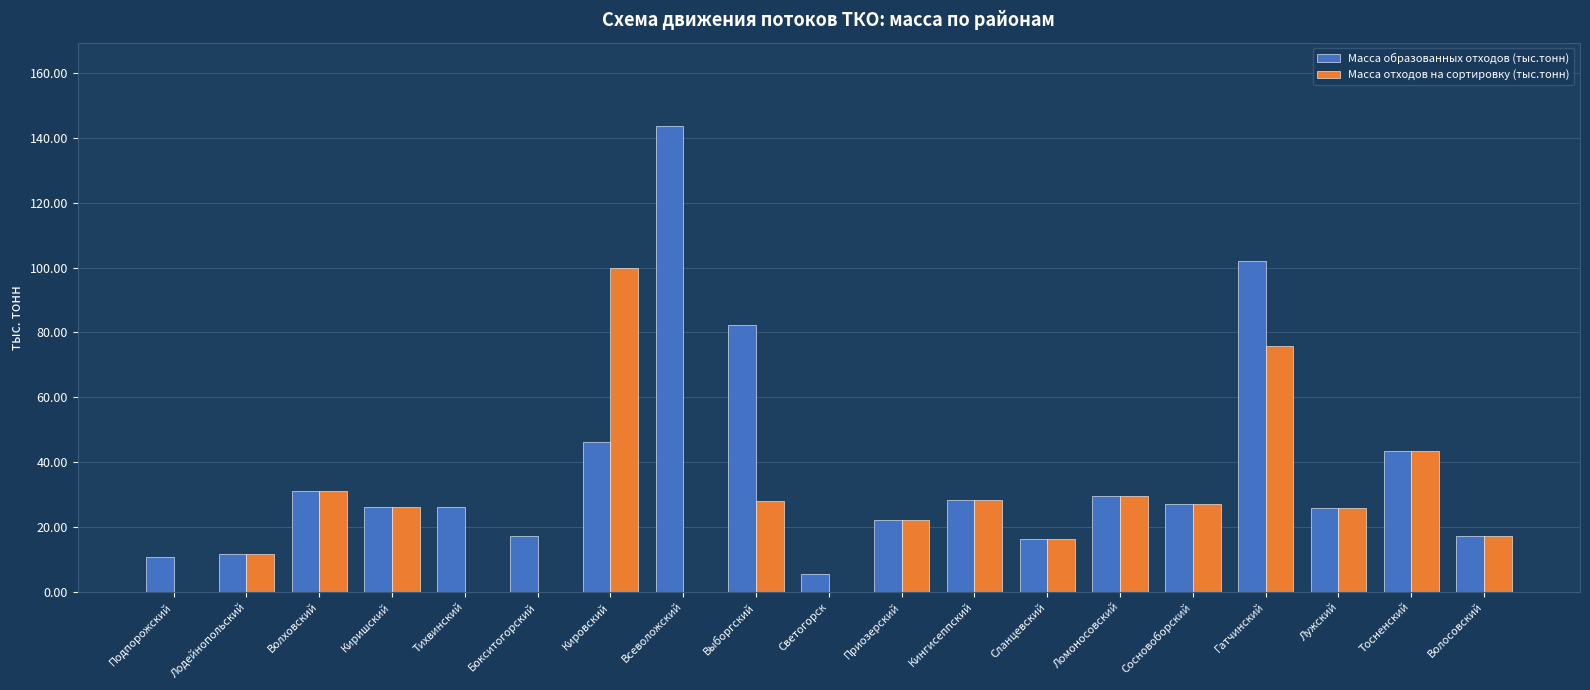

How many values in the Масса отходов на сортировку (тыс.тонн) series exceed 25?

10